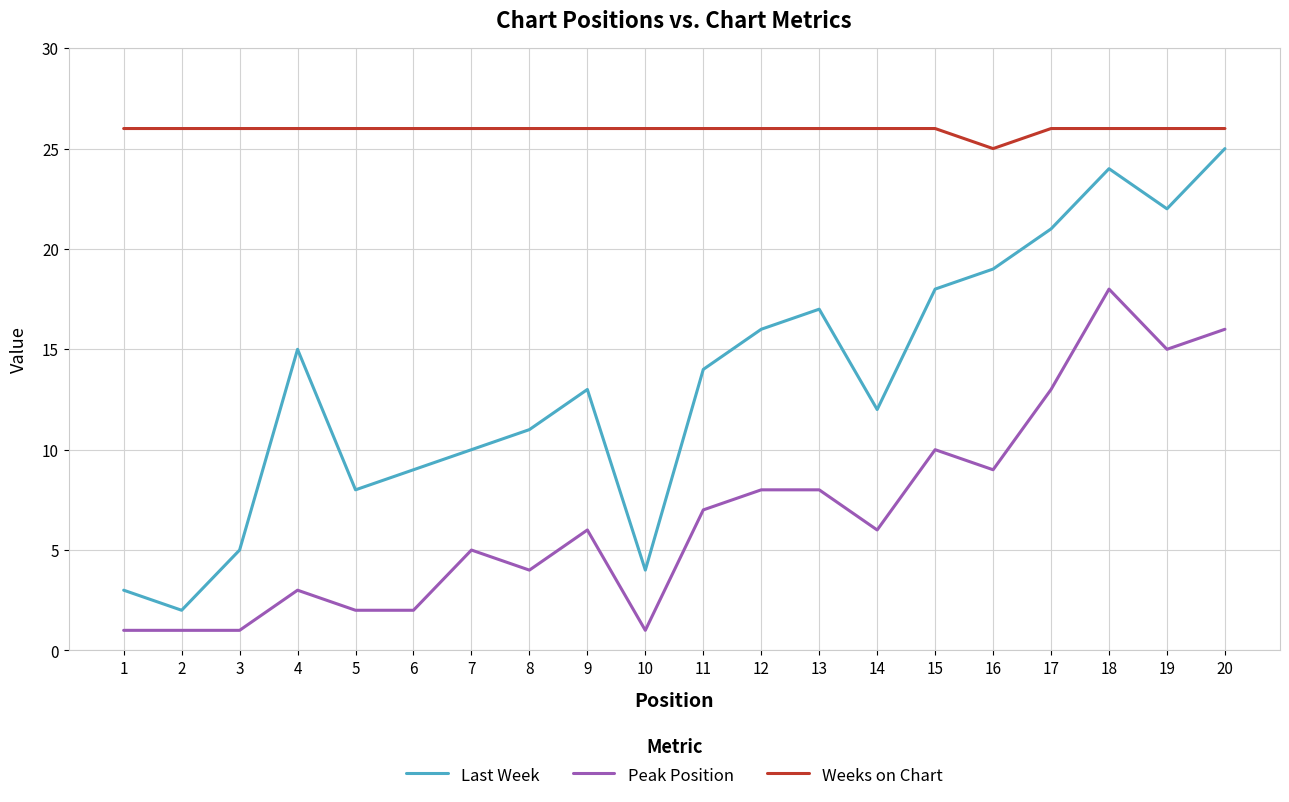

What are all the series names shown in the legend?

Last Week, Peak Position, Weeks on Chart